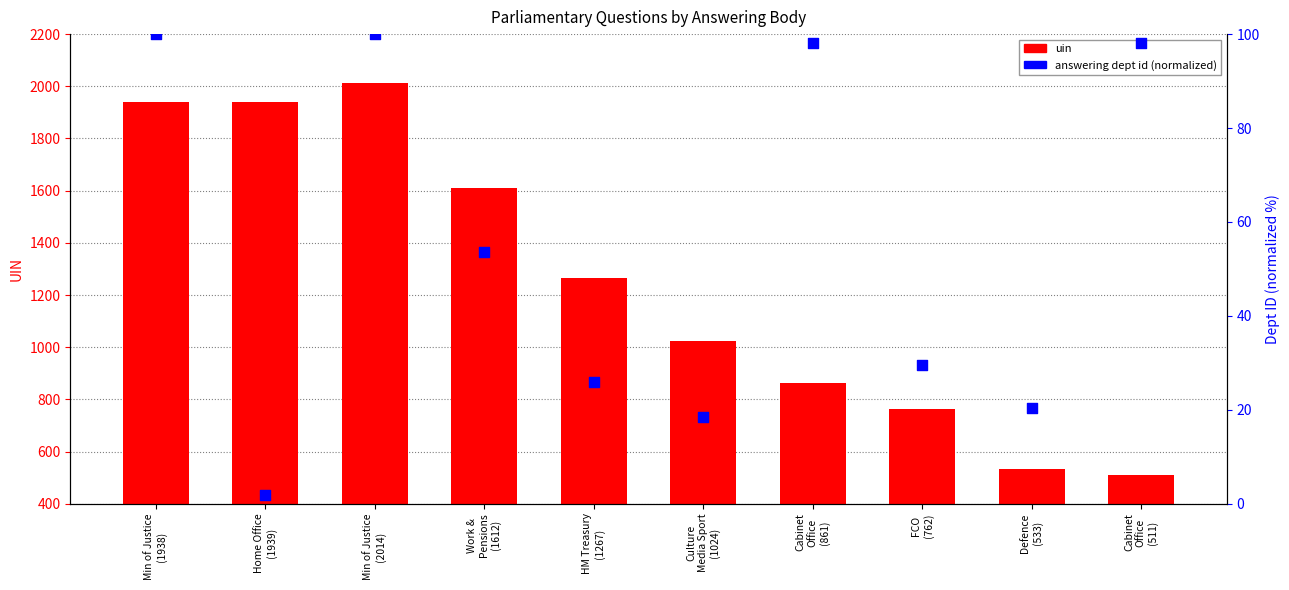

Which series contains the lowest Y value?

answering dept id (normalized)